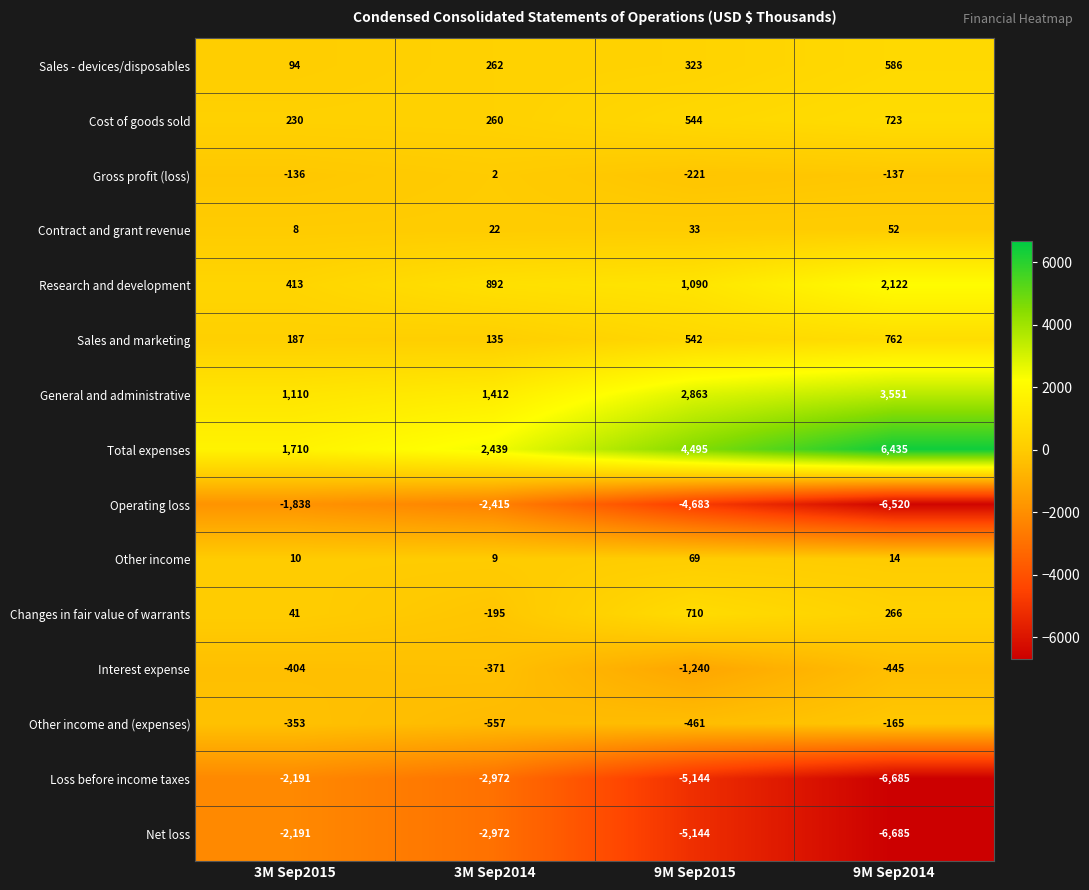

How many data points does each series have?

4